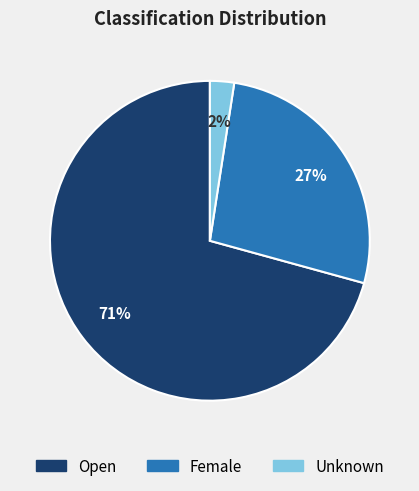

Is there a majority slice in this chart?

Yes